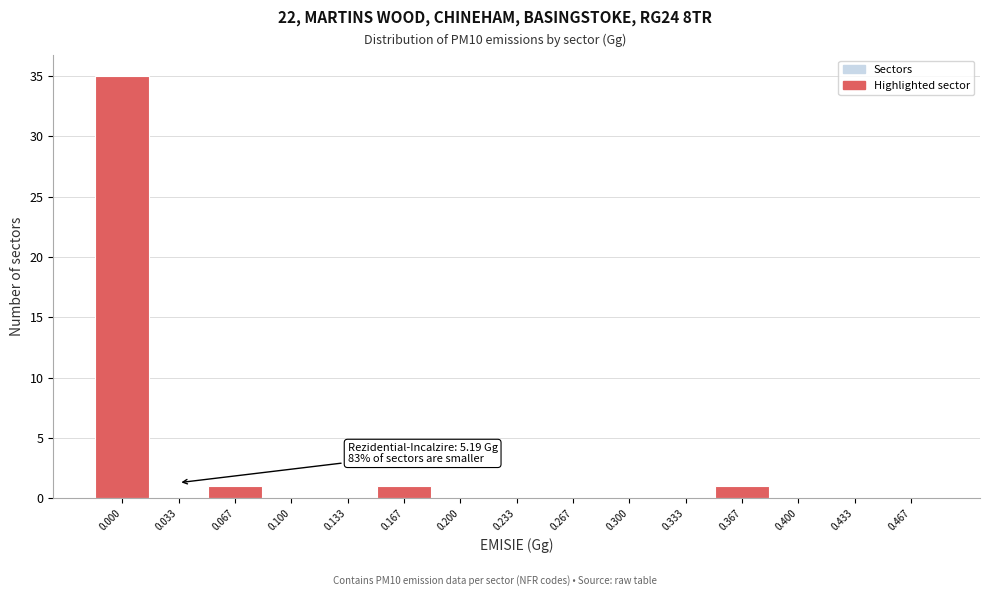

Reading left to right, what are all the values shown in this chart?

0.000=35	0.033=0	0.067=1	0.100=0	0.133=0	0.167=1	0.200=0	0.233=0	0.267=0	0.300=0	0.333=0	0.367=1	0.400=0	0.433=0	0.467=0